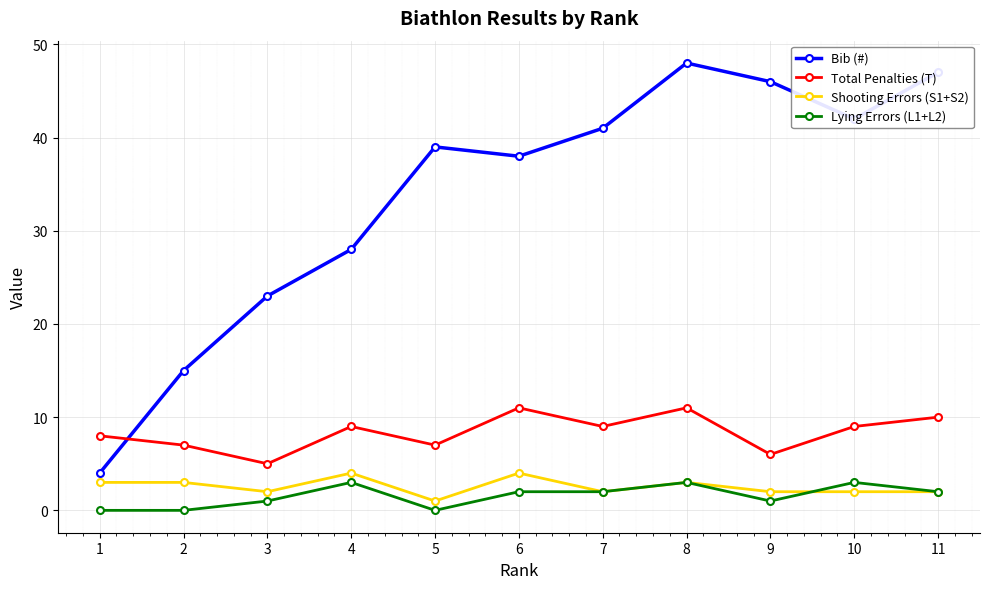

What is the difference between the highest and lowest values at 11?

45